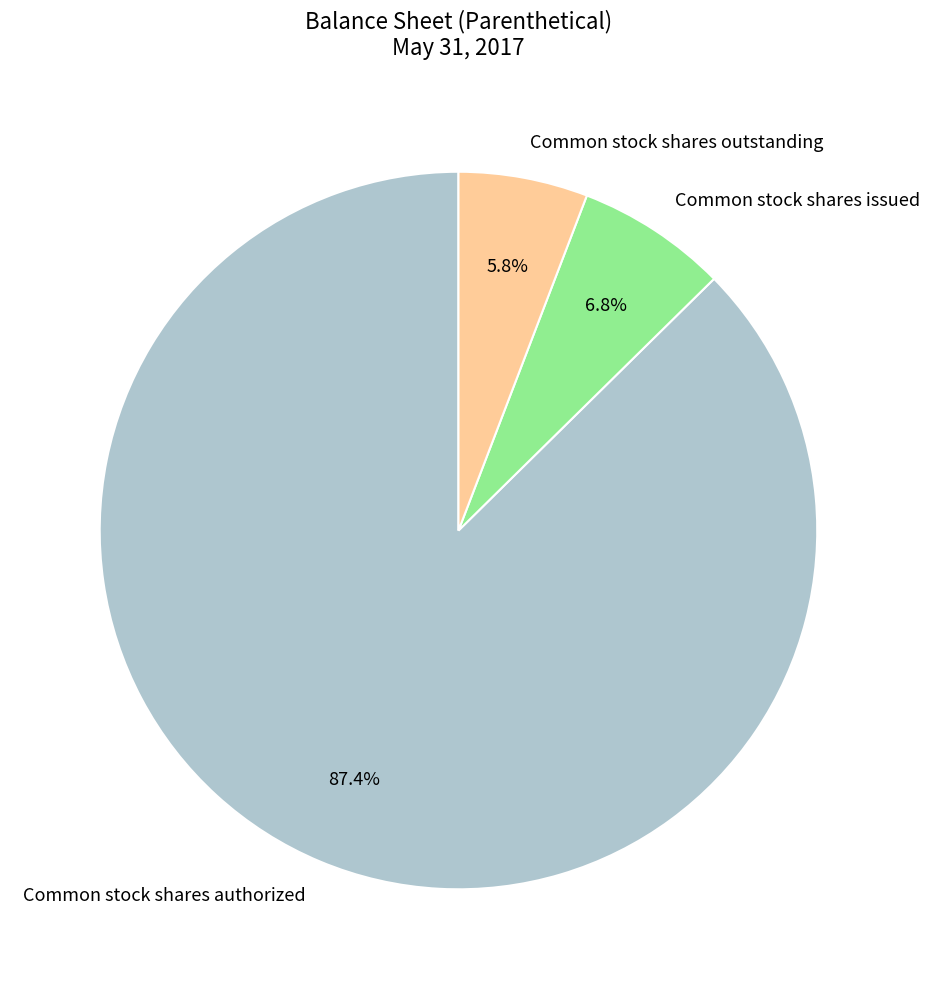

Approximately how many times larger is the value at Common stock shares issued compared to Common stock shares outstanding?

1.2